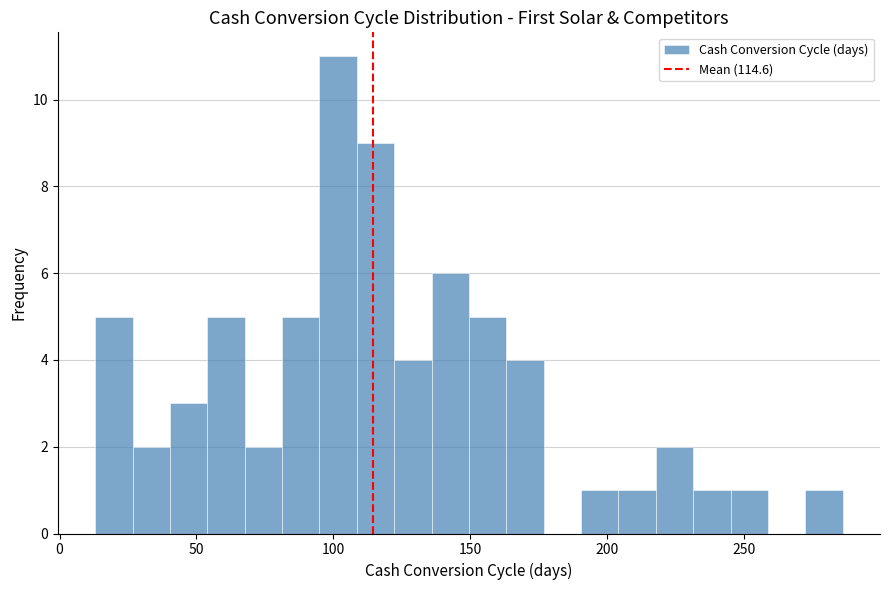

Around what value on the x-axis is the tallest bar? Give the approximate position of its centre, as read against the axis.

100